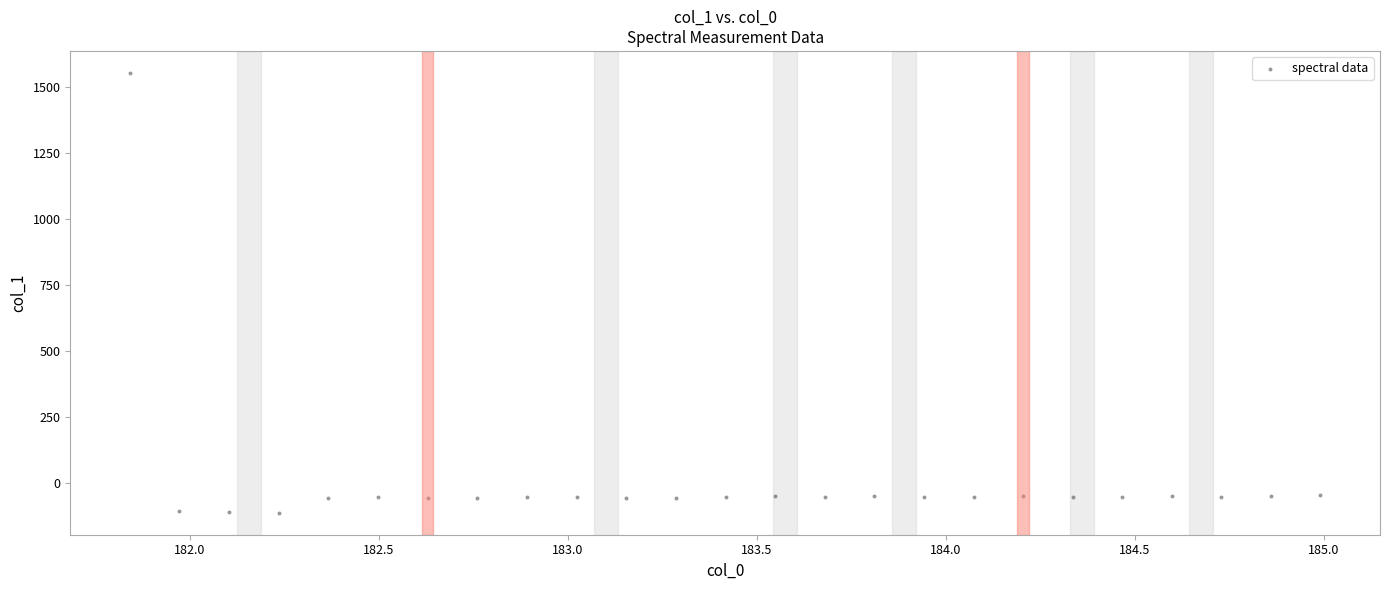

What is the range of Y values (max minus min)?

1667.6